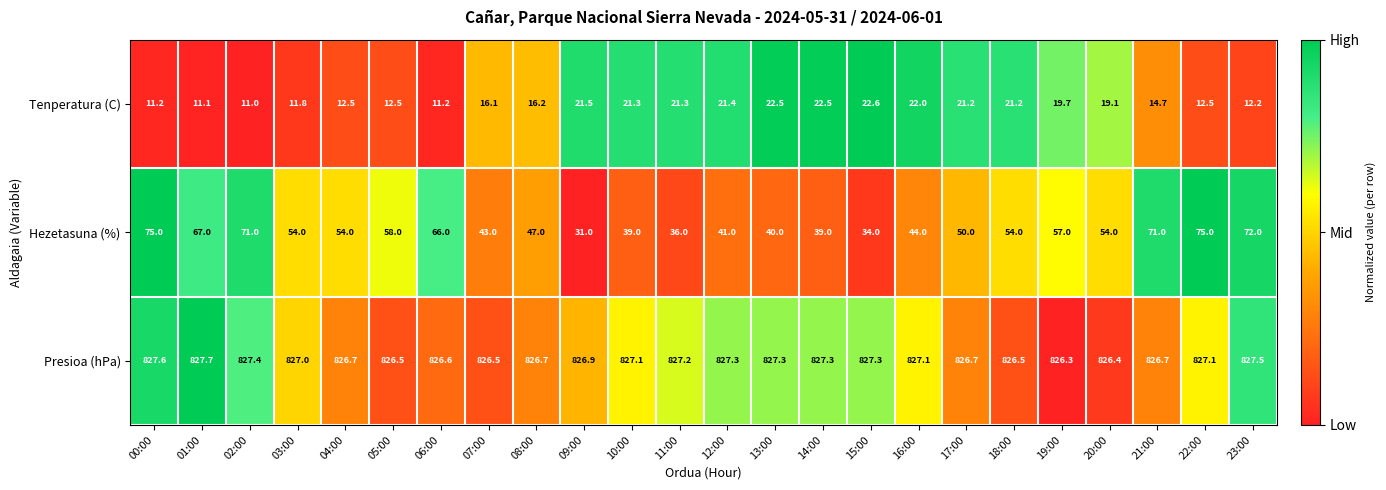

What is the difference between the highest and lowest values at 15:00?

804.7